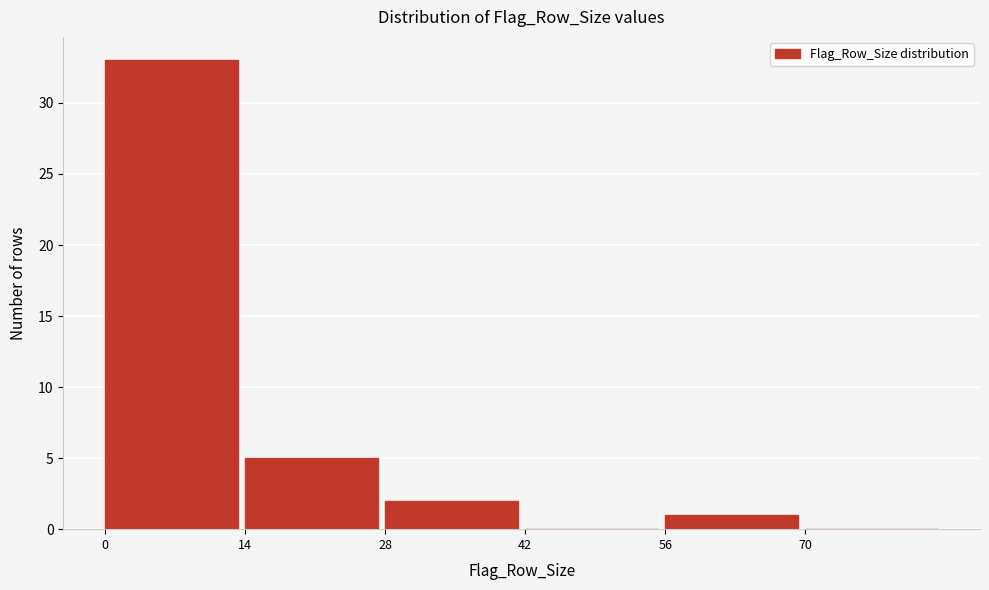

Reading left to right, list every bar in this chart as the range it spans on the x-axis followed by its height. The values are not printed on the chart, so give them approximately, as read against the axis.

0 to 14: 33
14 to 28: 5
28 to 42: 2
42 to 56: 0
56 to 70: 1
70 to 84: 0